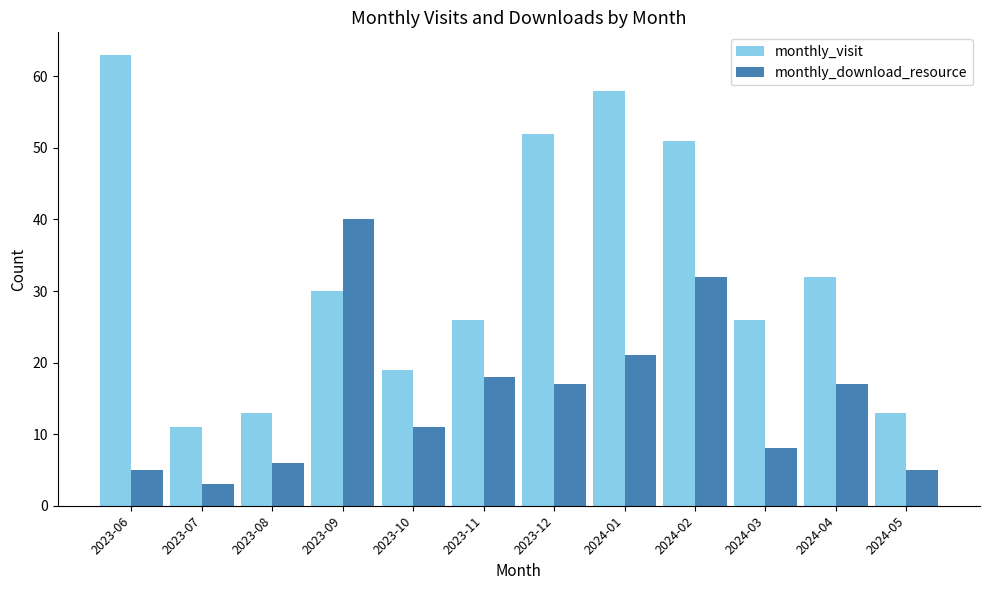

Rank the series by their maximum value, from lowest to highest.

monthly_download_resource, monthly_visit